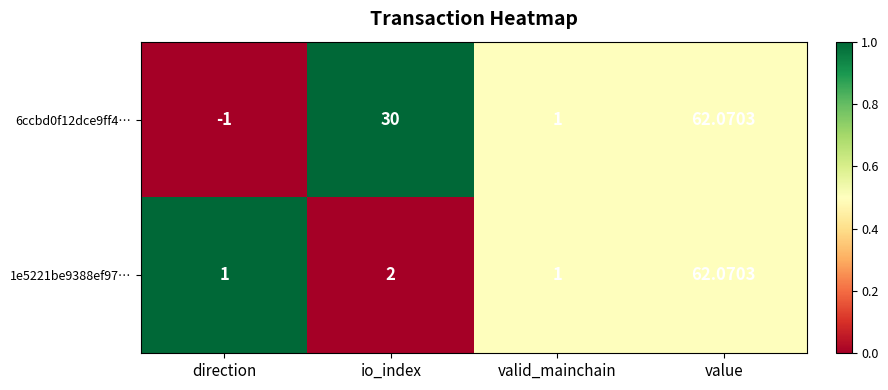

Rank the categories by 6ccbd0f12dce9ff4… value from highest to lowest.

value, io_index, valid_mainchain, direction